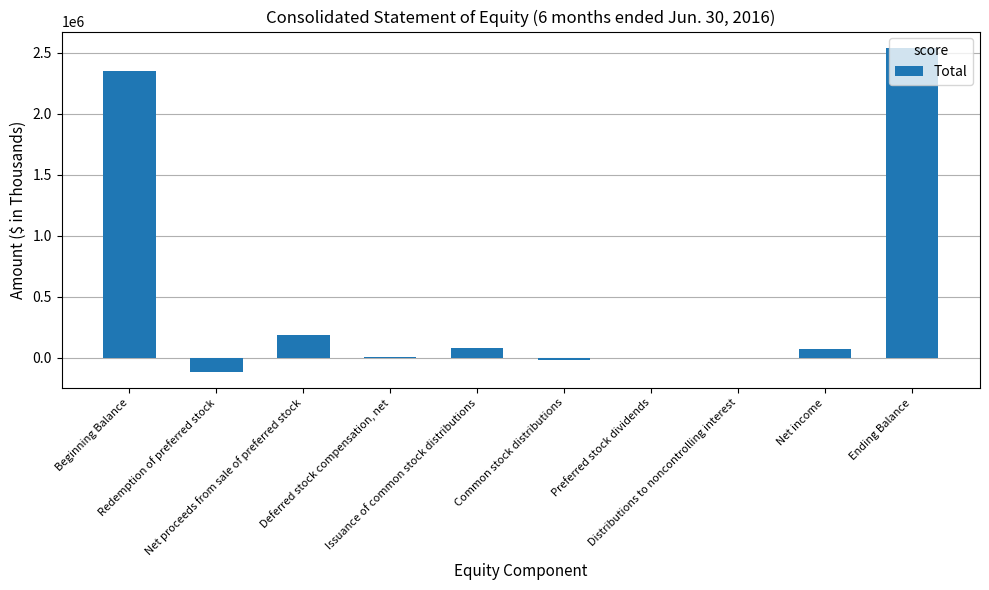

What is the average value?

507909